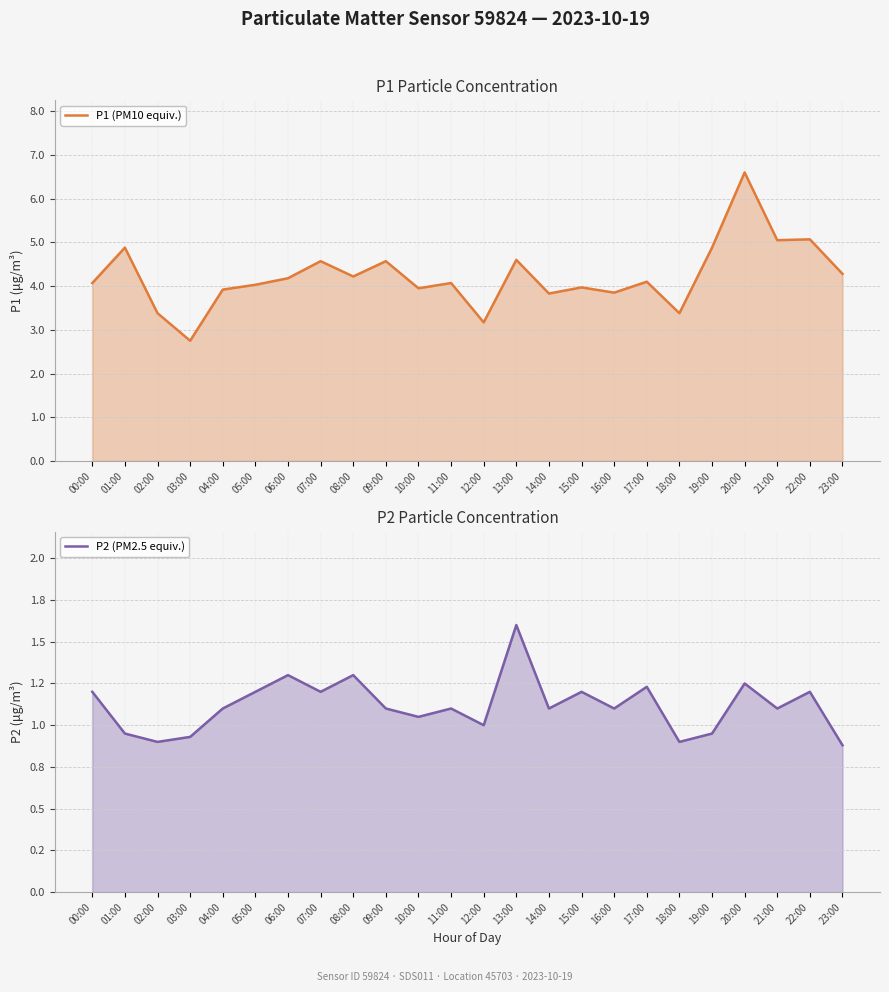

In P2 (PM2.5 equiv.), how many points are lower than both neighbors (excluding endpoints)?

8